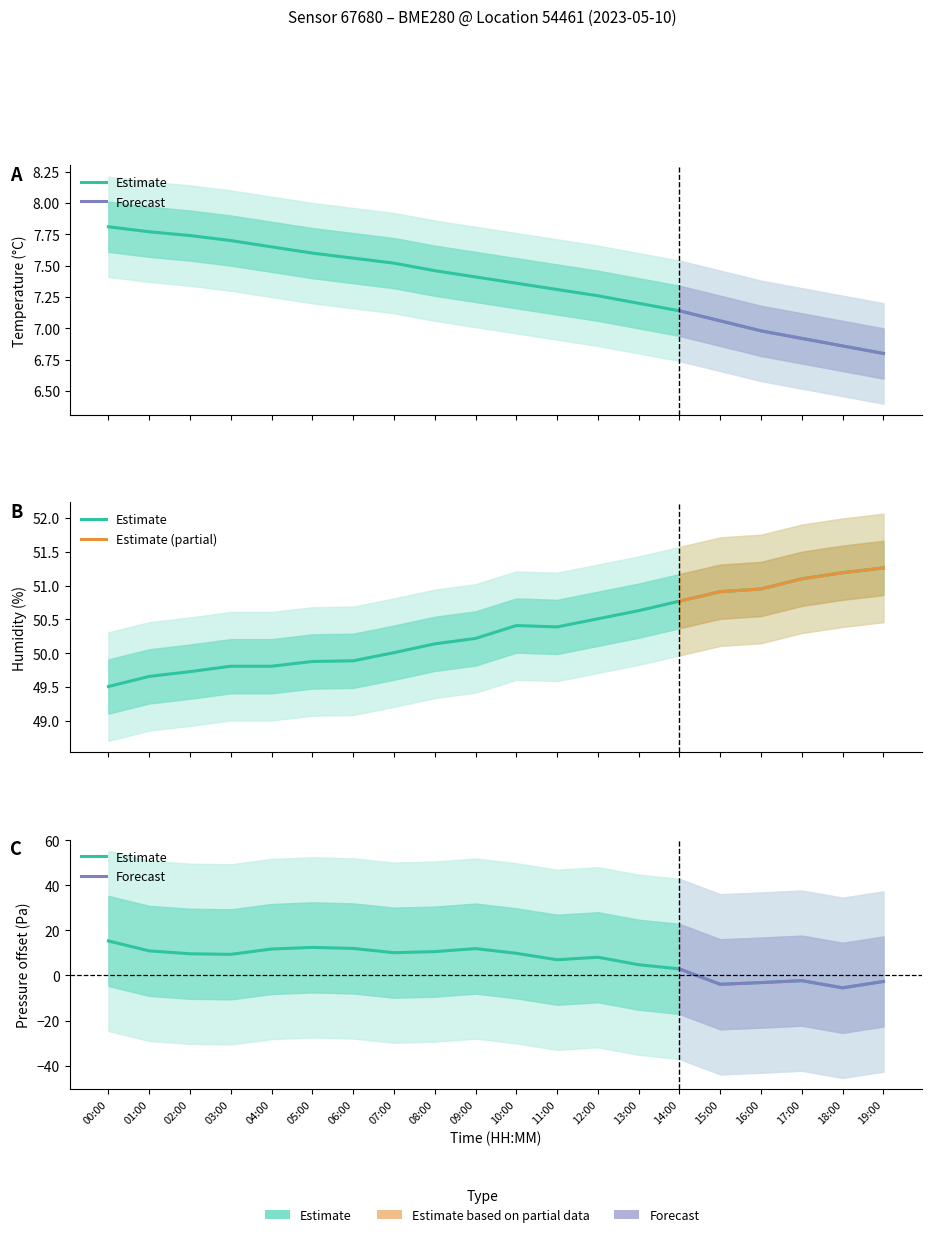

Reading right to left, extract all data points from this chart.

temperature: 19:00=6.8	18:00=6.9	17:00=6.9	16:00=7.0	15:00=7.1	14:00=7.1	13:00=7.2	12:00=7.3	11:00=7.3	10:00=7.4	09:00=7.4	08:00=7.5	07:00=7.5	06:00=7.6	05:00=7.6	04:00=7.7	03:00=7.7	02:00=7.7	01:00=7.8	00:00=7.8
humidity: 19:00=51.3	18:00=51.2	17:00=51.1	16:00=51.0	15:00=50.9	14:00=50.8	13:00=50.6	12:00=50.5	11:00=50.4	10:00=50.4	09:00=50.2	08:00=50.1	07:00=50.0	06:00=49.9	05:00=49.9	04:00=49.8	03:00=49.8	02:00=49.7	01:00=49.7	00:00=49.5
pressure_norm: 19:00=-2.7	18:00=-5.5	17:00=-2.3	16:00=-3.1	15:00=-3.9	14:00=2.9	13:00=4.8	12:00=8.1	11:00=7.0	10:00=9.9	09:00=11.9	08:00=10.6	07:00=10.1	06:00=12.0	05:00=12.5	04:00=11.8	03:00=9.4	02:00=9.6	01:00=10.9	00:00=15.3